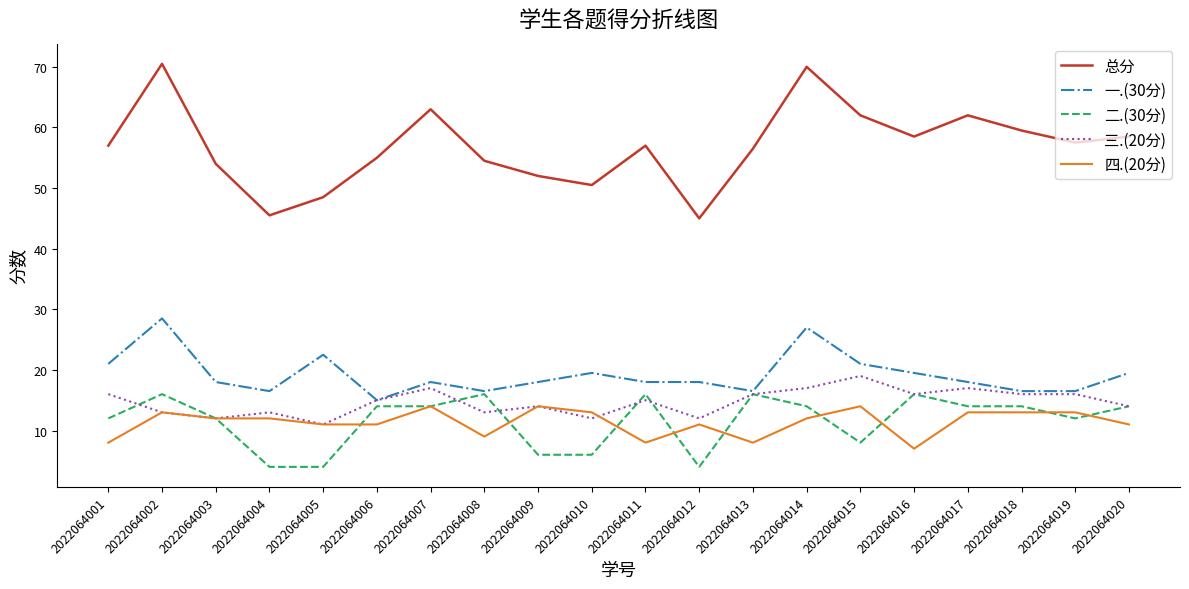

What is the difference between the highest and lowest values at 2022064001?

49.0